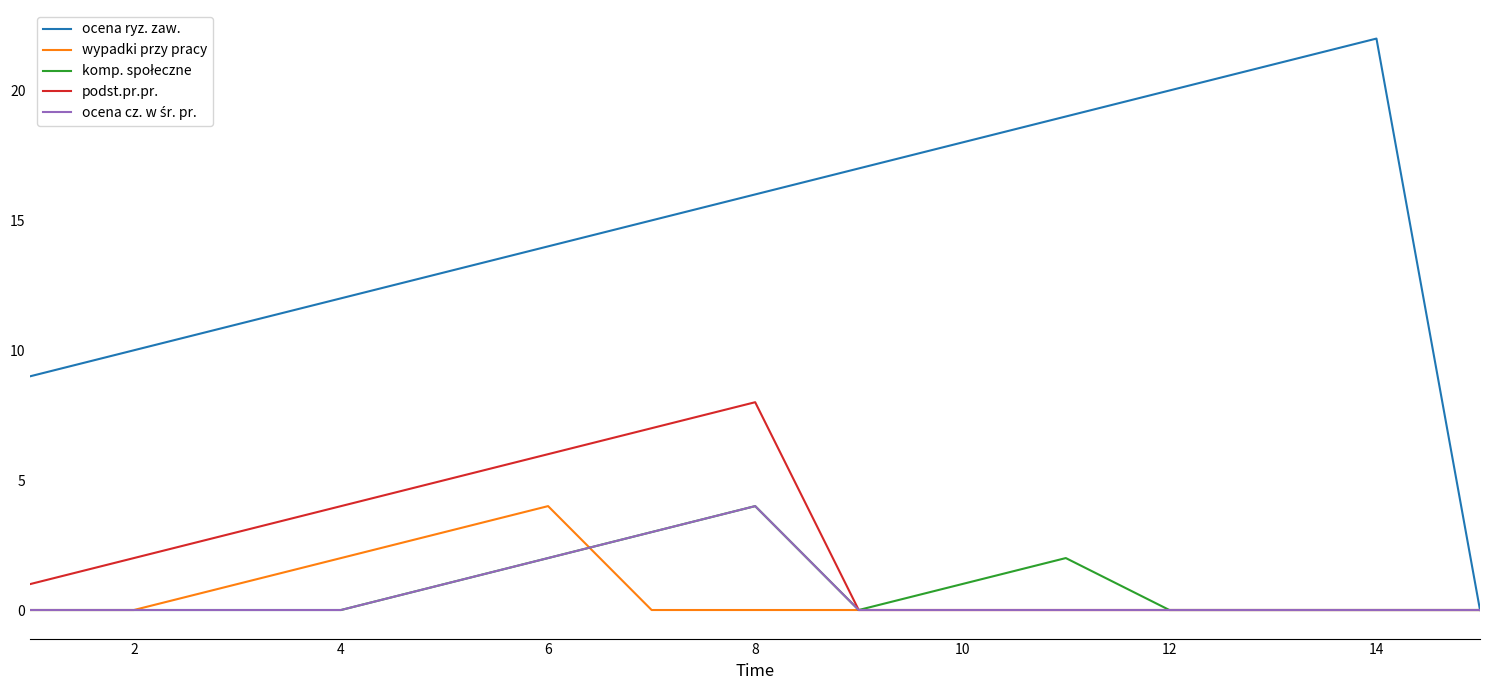

What is the maximum value shown in the chart?

22